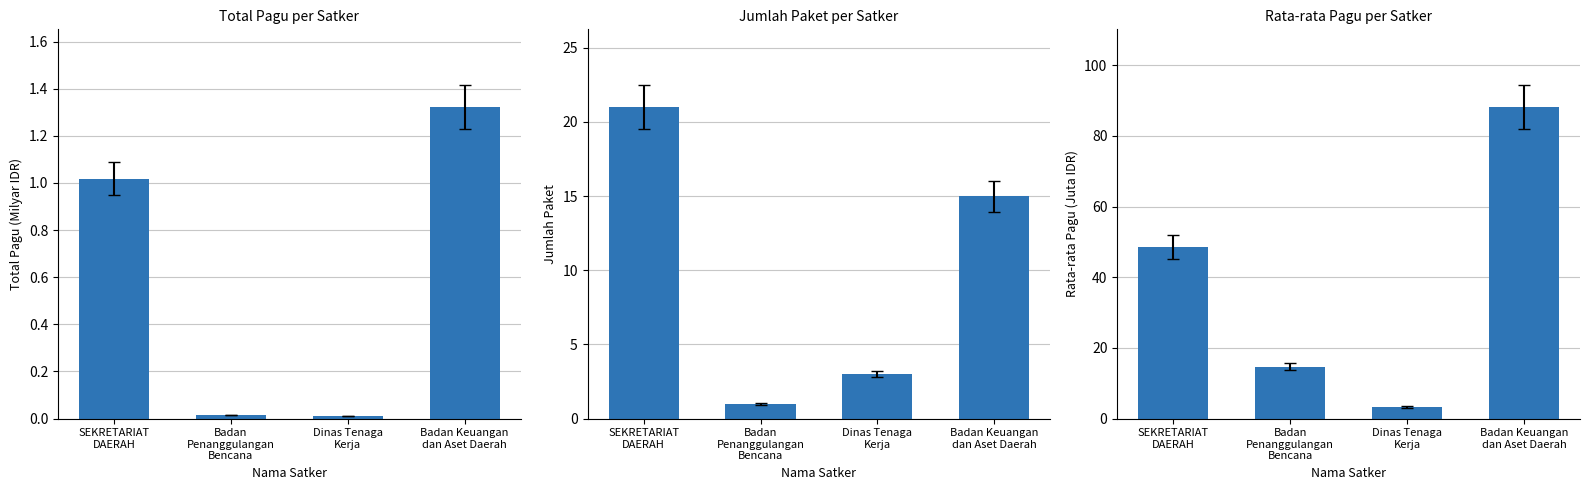

What are all the series names shown in the legend?

Total Pagu (Milyar), Jumlah Paket, Rata-rata Pagu (Juta)